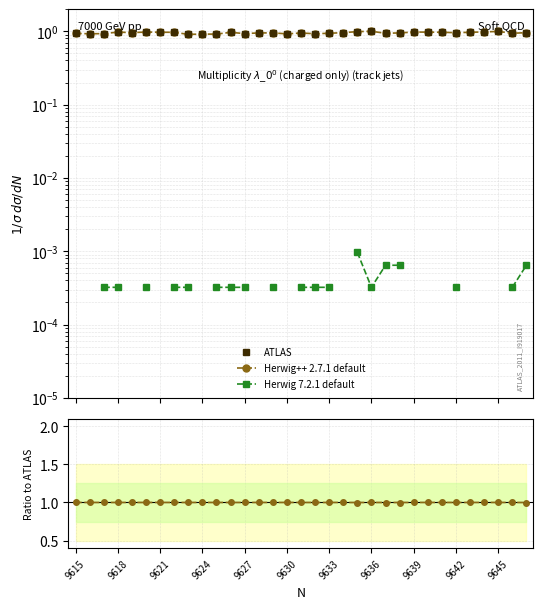

Count the number of categories in the chart.

33